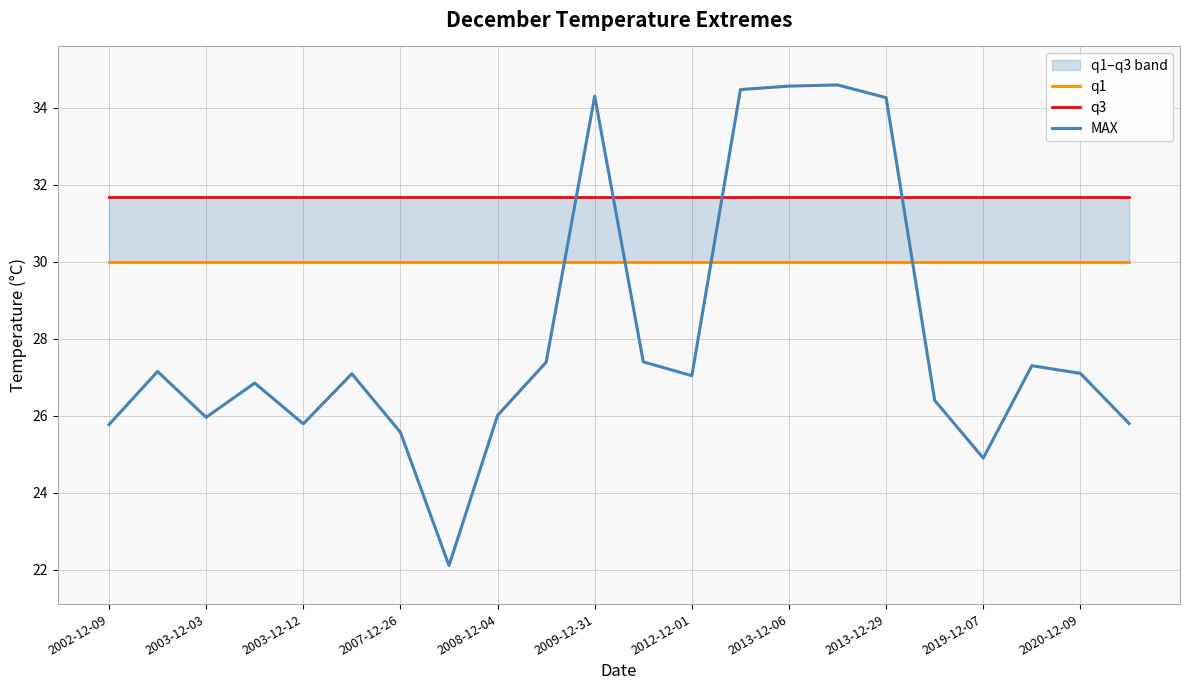

Reading right to left, transcribe all the data shown in this chart.

q1: 30.0	30.0	30.0	30.0	30.0	30.0	30.0	30.0	30.0	30.0	30.0	30.0	30.0	30.0	30.0	30.0	30.0	30.0	30.0	30.0	30.0	30.0
q3: 31.7	31.7	31.7	31.7	31.7	31.7	31.7	31.7	31.7	31.7	31.7	31.7	31.7	31.7	31.7	31.7	31.7	31.7	31.7	31.7	31.7	31.7
MAX: 25.8	27.1	27.3	24.9	26.4	34.3	34.6	34.6	34.5	27.0	27.4	34.3	27.4	26.0	22.1	25.6	27.1	25.8	26.9	26.0	27.1	25.8